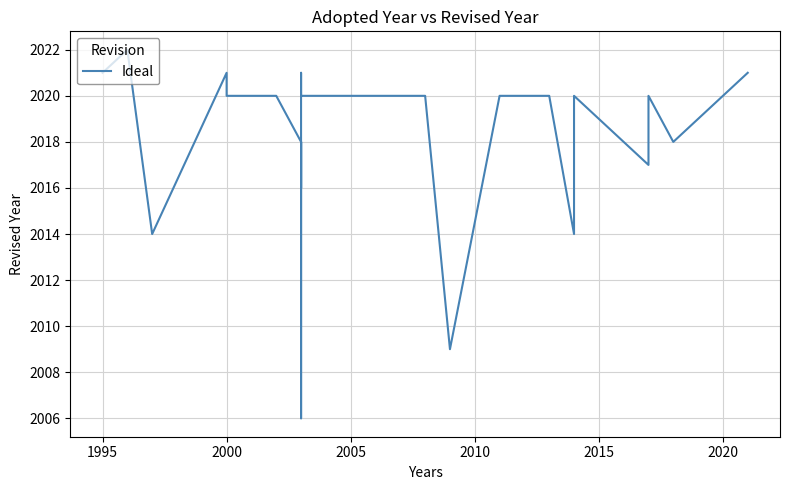

Reading right to left, extract all data points from this chart.

2021	2019	2018	2020	2017	2020	2017	2014	2020	2020	2020	2020	2020	2020	2009	2020	2020	2020	2020	2020	2020	2021	2006	2018	2017	2016	2018	2020	2020	2020	2020	2021	2014	2022	2021